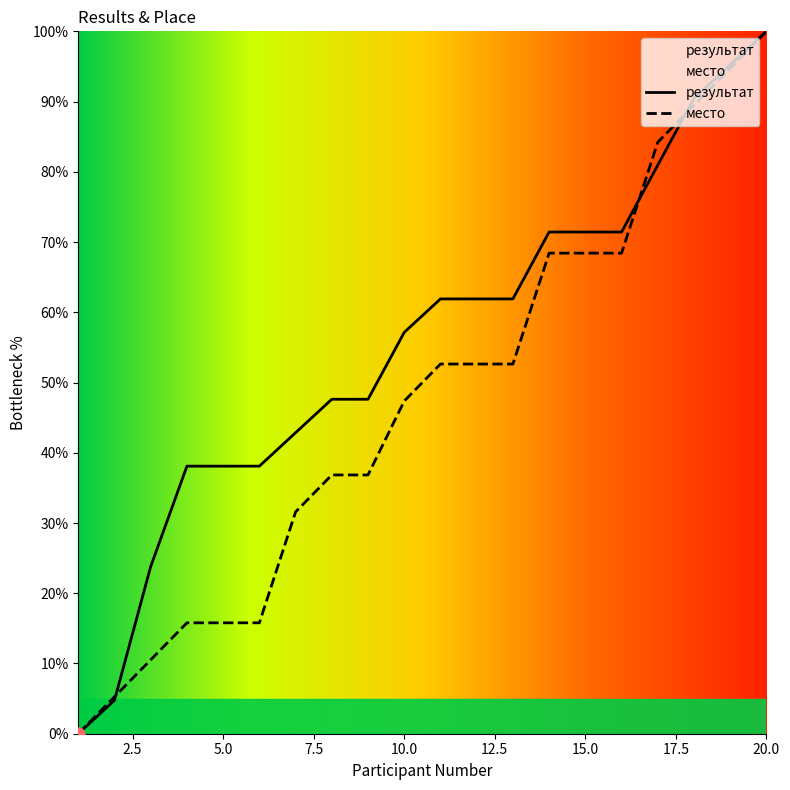

Which series has the largest total across all categories?

результат